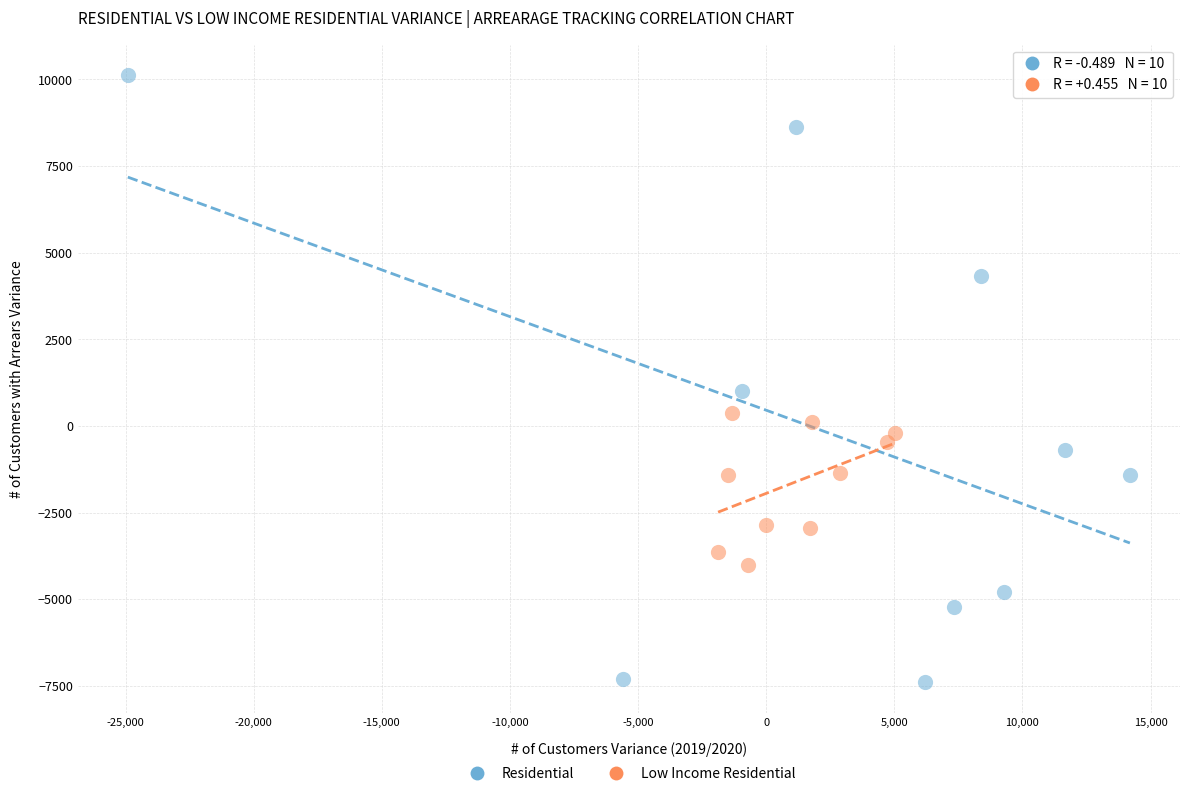

Which series has the largest Y range (max minus min)?

Residential